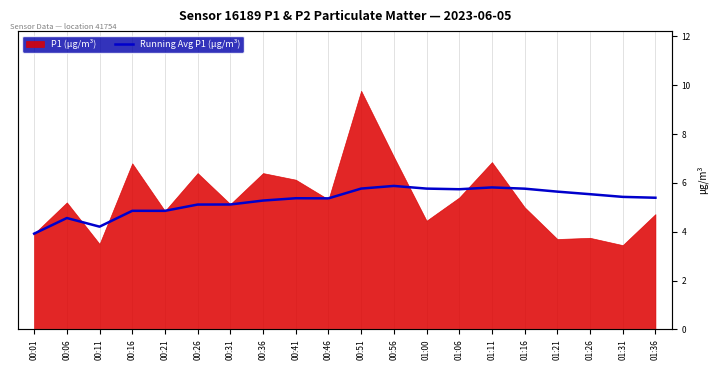

How many lines are shown in the chart?

1